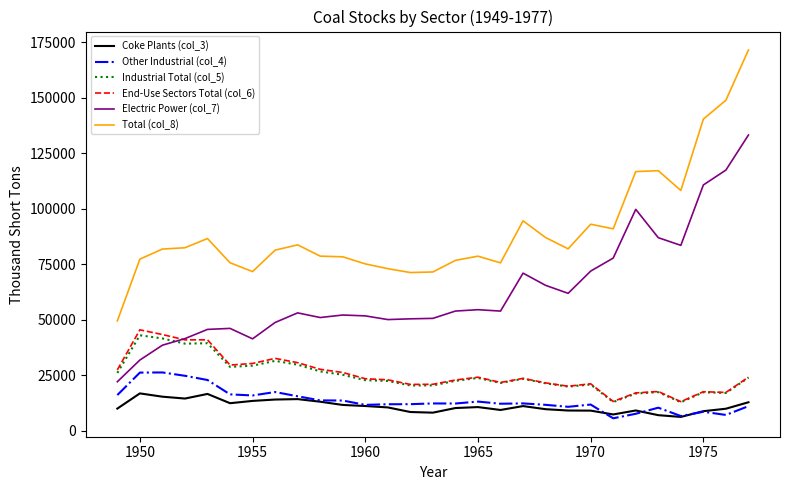

Which series has the widest spread of values?

Total (col_8)